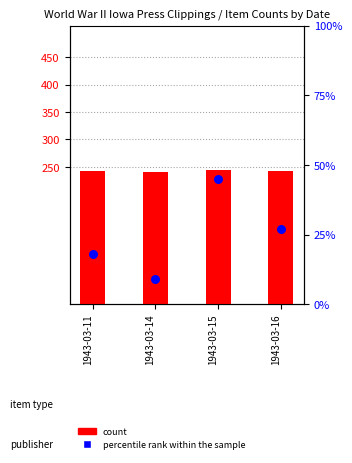

Which series has the largest total across all categories?

count